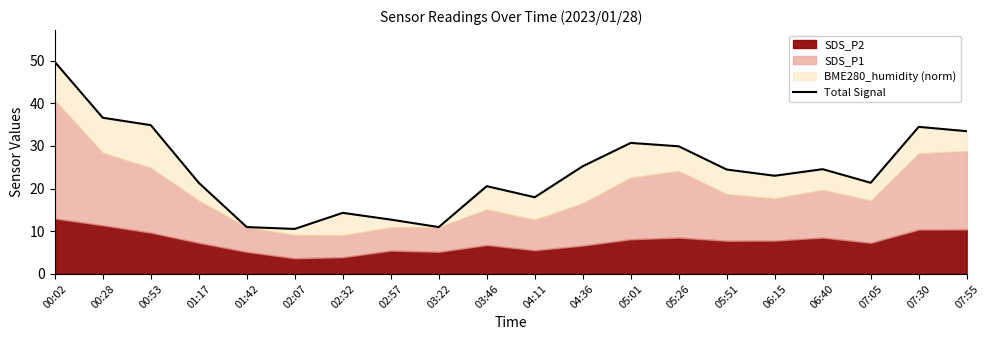

Rank the categories by value from lowest to highest.

02:07, 01:42, 03:22, 02:57, 02:32, 04:11, 03:46, 01:17, 07:05, 06:15, 05:51, 06:40, 04:36, 05:26, 05:01, 07:55, 07:30, 00:53, 00:28, 00:02